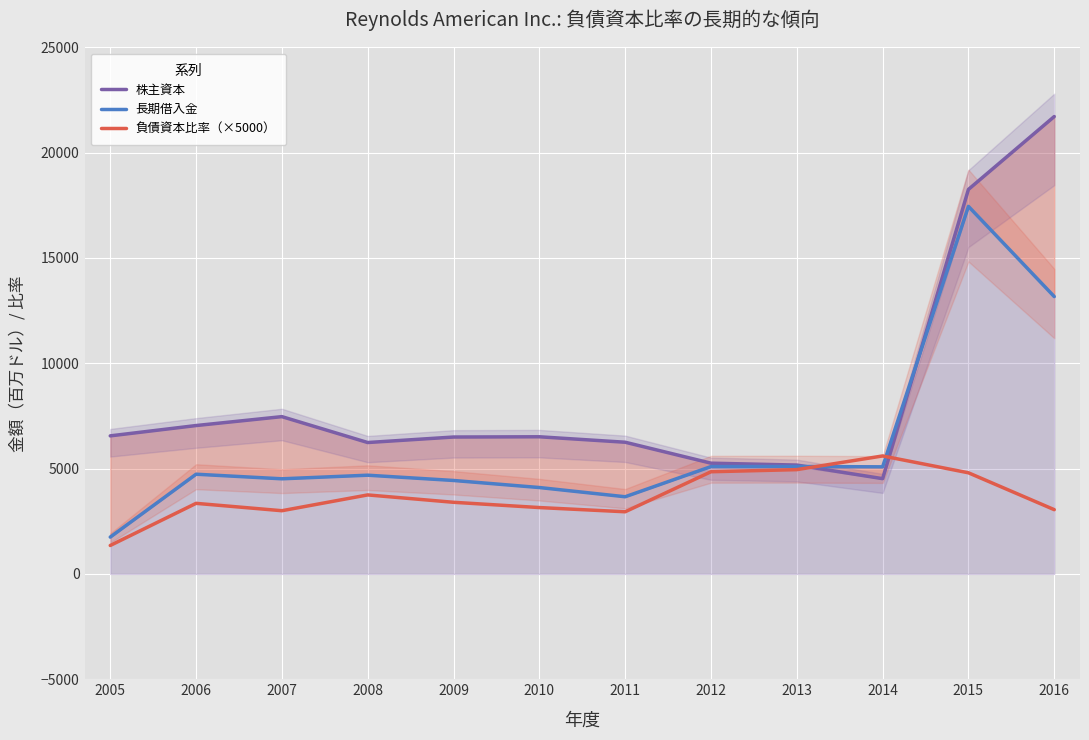

How many intersections are there between 負債資本比率（×5000） and 株主資本?

2